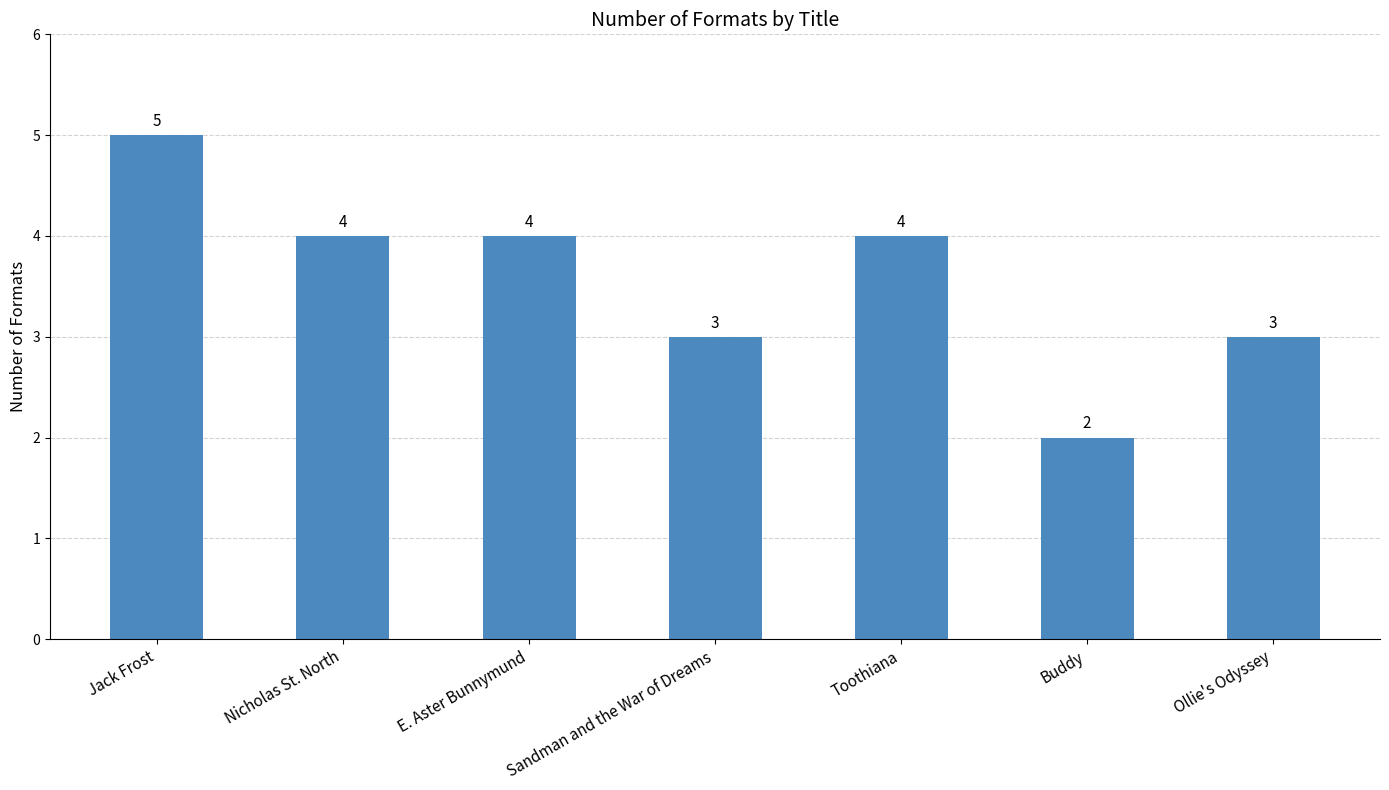

Is it true that the value at Ollie's Odyssey is 3?

True